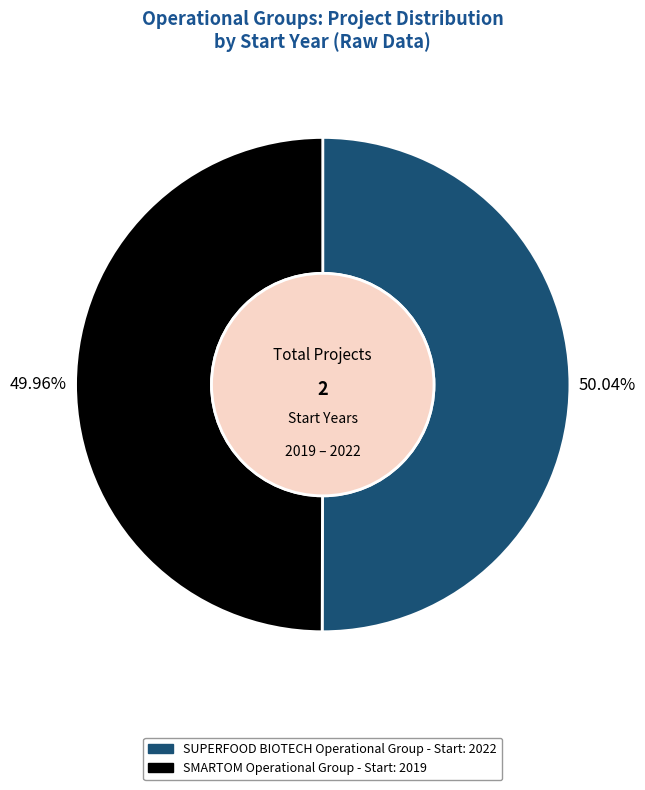

Does any single category account for the majority?

Yes